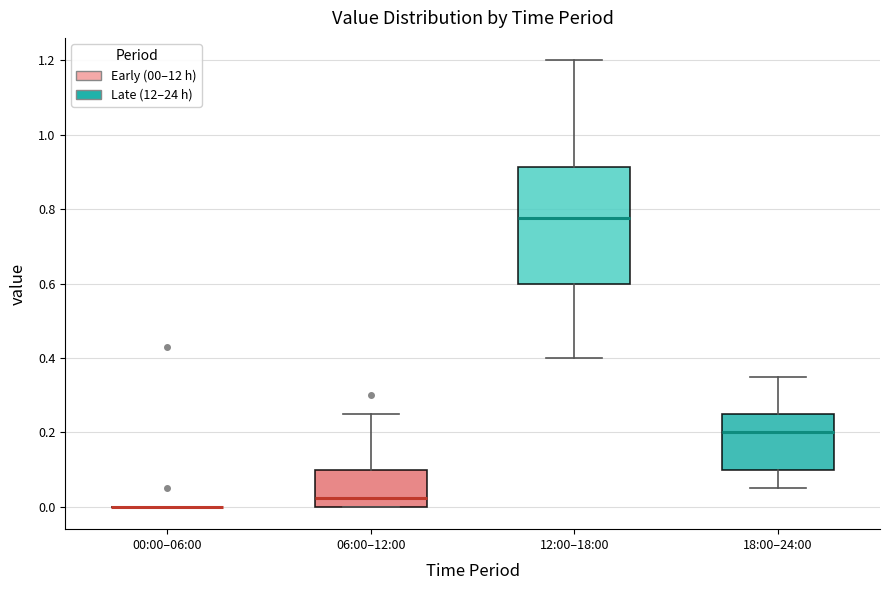

Reading left to right, read every box against the y-axis: the position of its median line, the range the box covers, and the ends of its whiskers. The values are not printed on the chart, so give them approximately, as read against the axis.

00:00–06:00: box collapsed to a line at 0.00, whiskers 0.00 to 0.00
06:00–12:00: median 0.02, box 0.00 to 0.10, whiskers 0.00 to 0.26
12:00–18:00: median 0.78, box 0.60 to 0.92, whiskers 0.40 to 1.20
18:00–24:00: median 0.20, box 0.10 to 0.26, whiskers 0.06 to 0.36